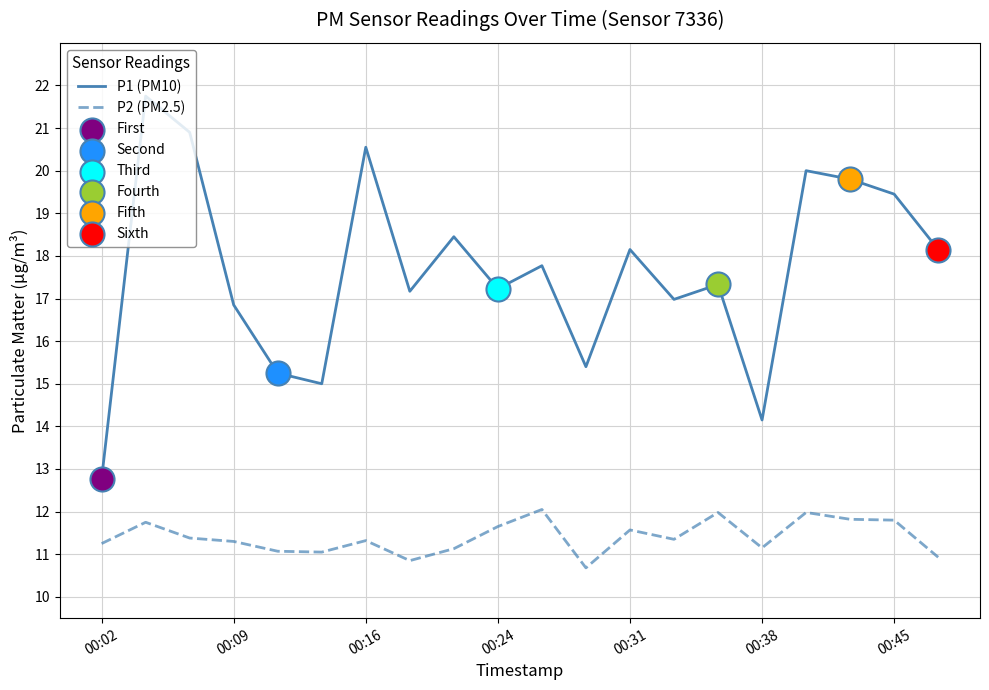

True or false: P1 (PM10) and P2 (PM2.5) intersect in this chart.

False